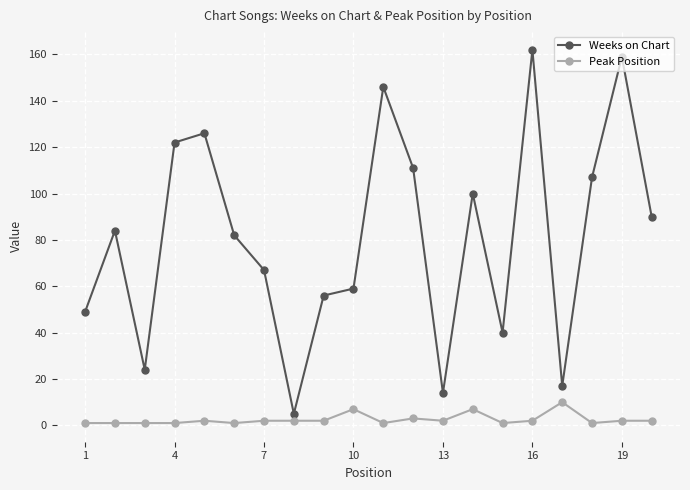

How many distinct data groups are displayed?

2